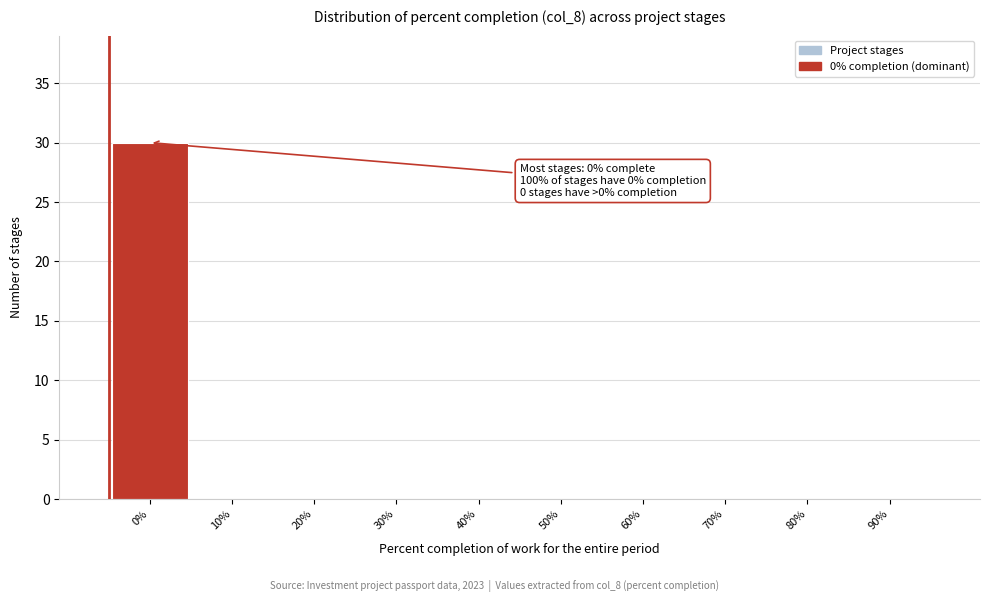

Reading right to left, transcribe all the data shown in this chart.

90%=0	80%=0	70%=0	60%=0	50%=0	40%=0	30%=0	20%=0	10%=0	0%=30